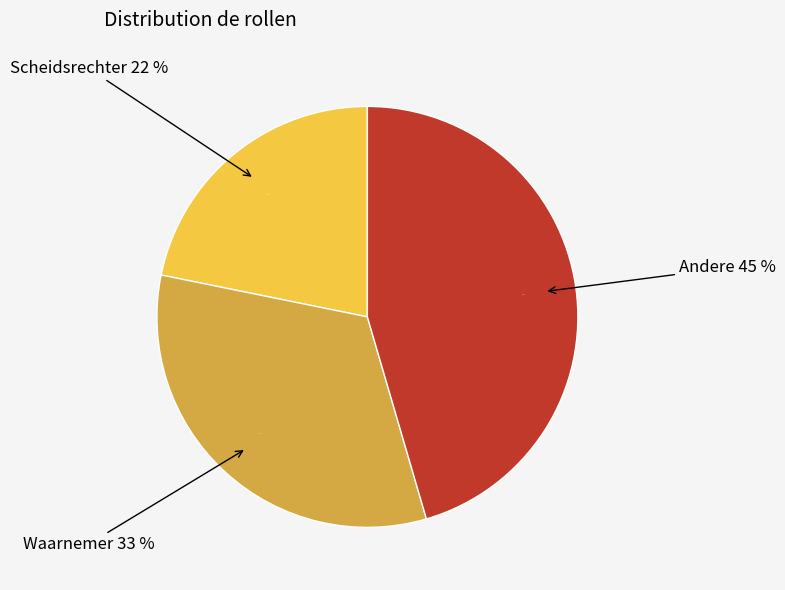

What percentage is the Scheidsrechter slice, to the nearest percent?

22%